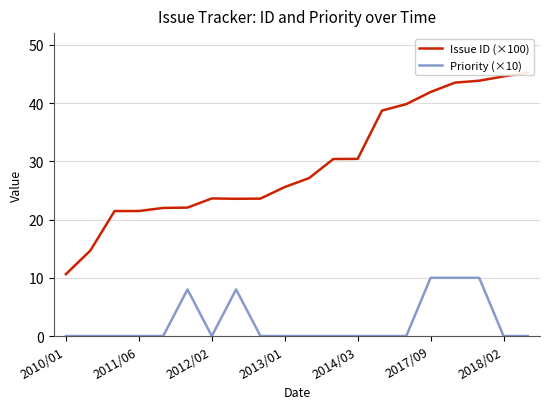

Where is the first local maximum for Issue ID (×100)?

2012/02